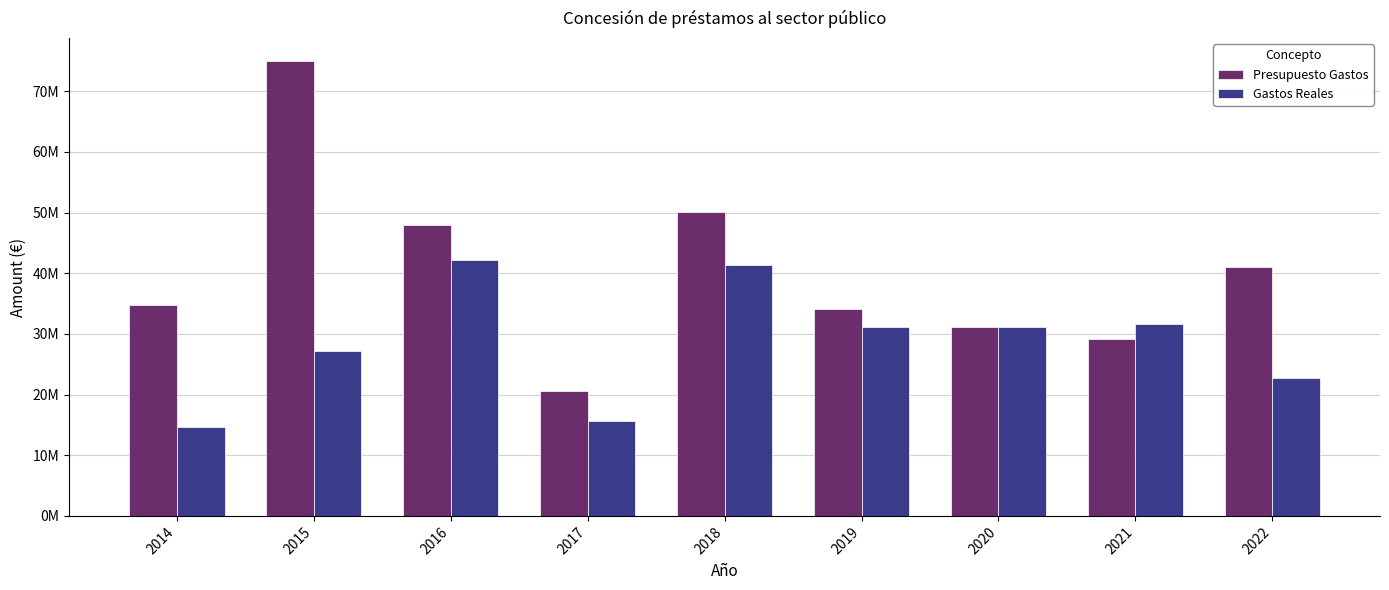

What is the sum of all Presupuesto Gastos values?

363802296.0